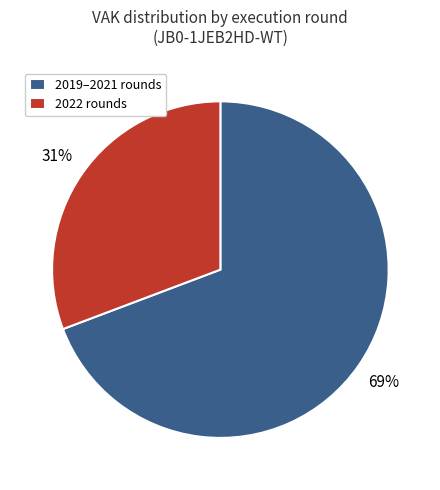

Rank the categories by value from highest to lowest.

2019–2021 rounds, 2022 rounds